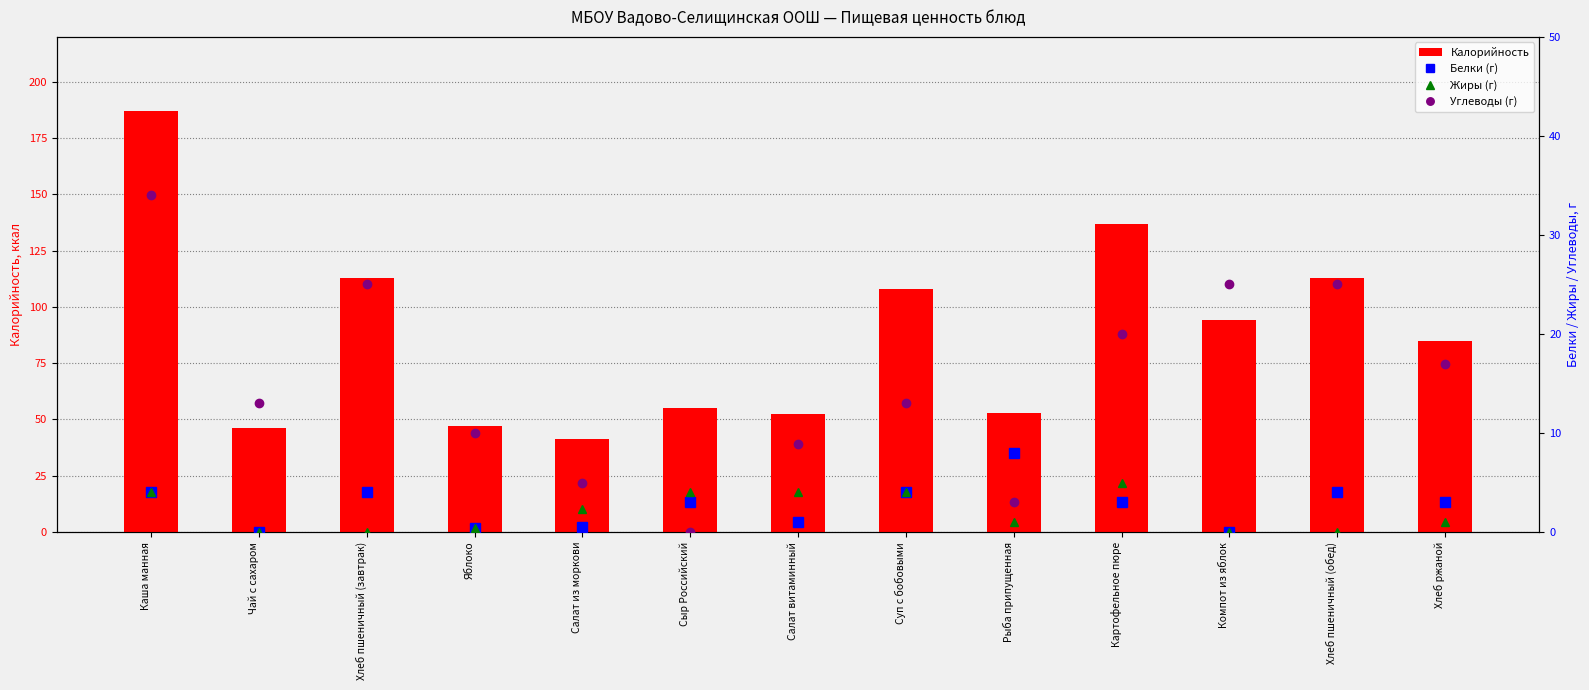

Are the bars horizontal?

No